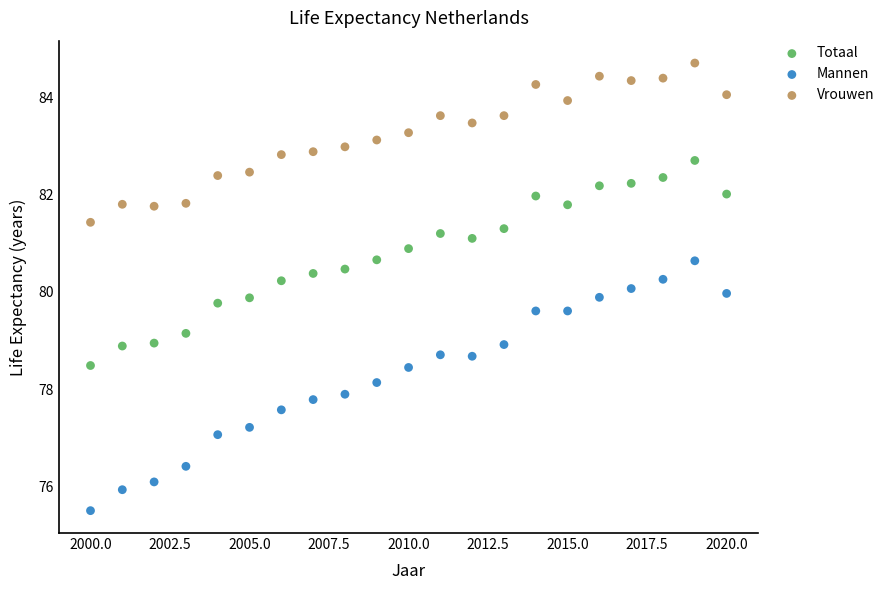

What is the X range (max minus min) for the scatter plot?

20.0